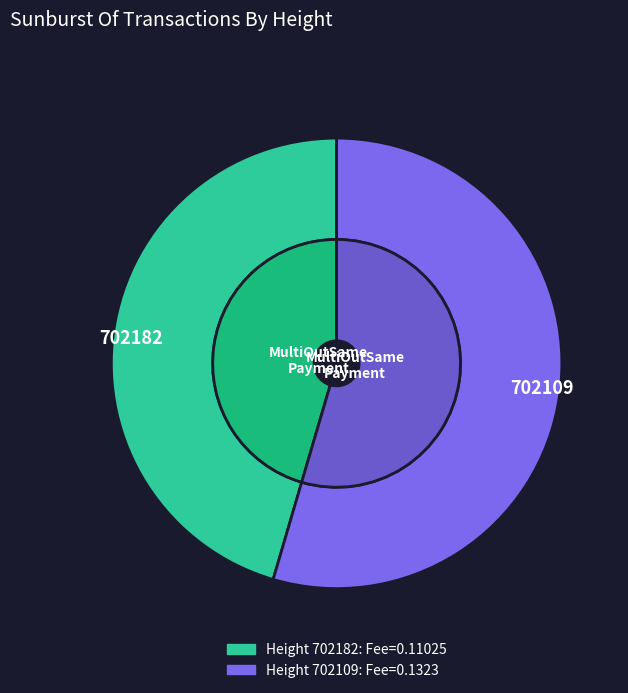

What percentage is NOT represented by 702182?

54.5%